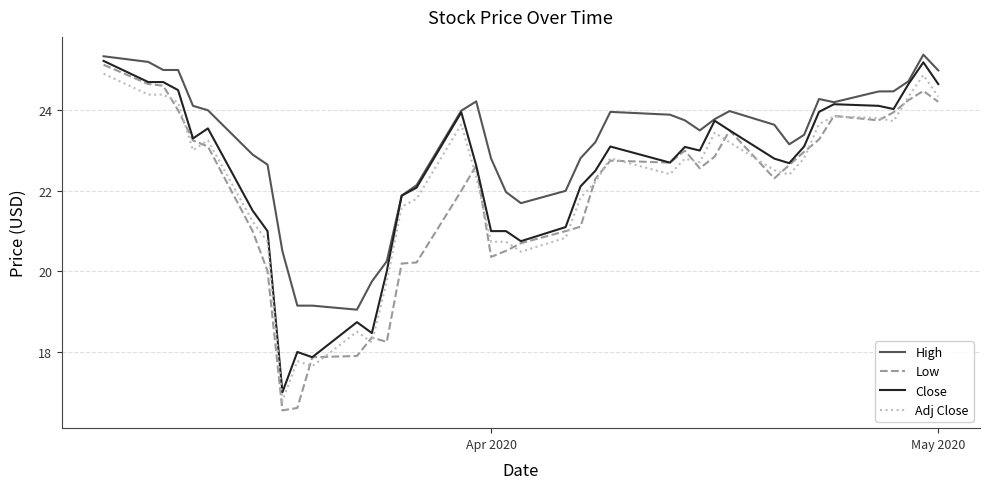

What is the minimum value shown in the chart?

16.6